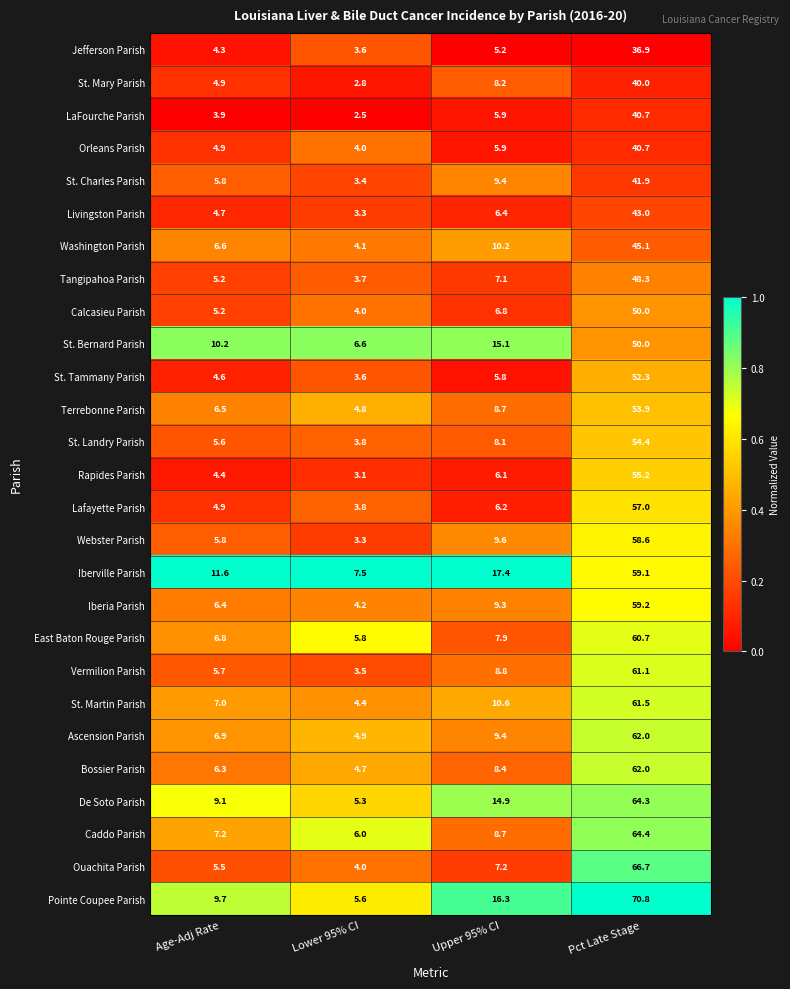

What is the spread (max minus min) of values at Age-Adj Rate?

7.7